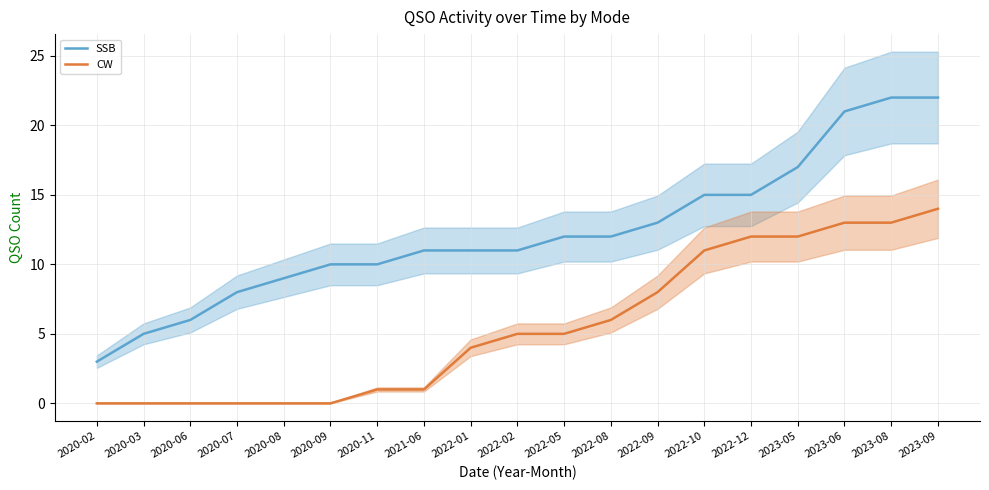

Which series changed the most between 2020-09 and 2022-02?

CW